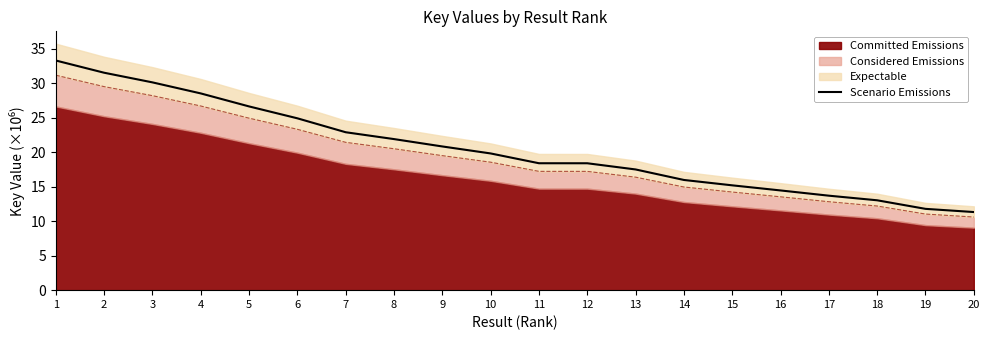

What is the difference between the second highest and minimum values?

20.2